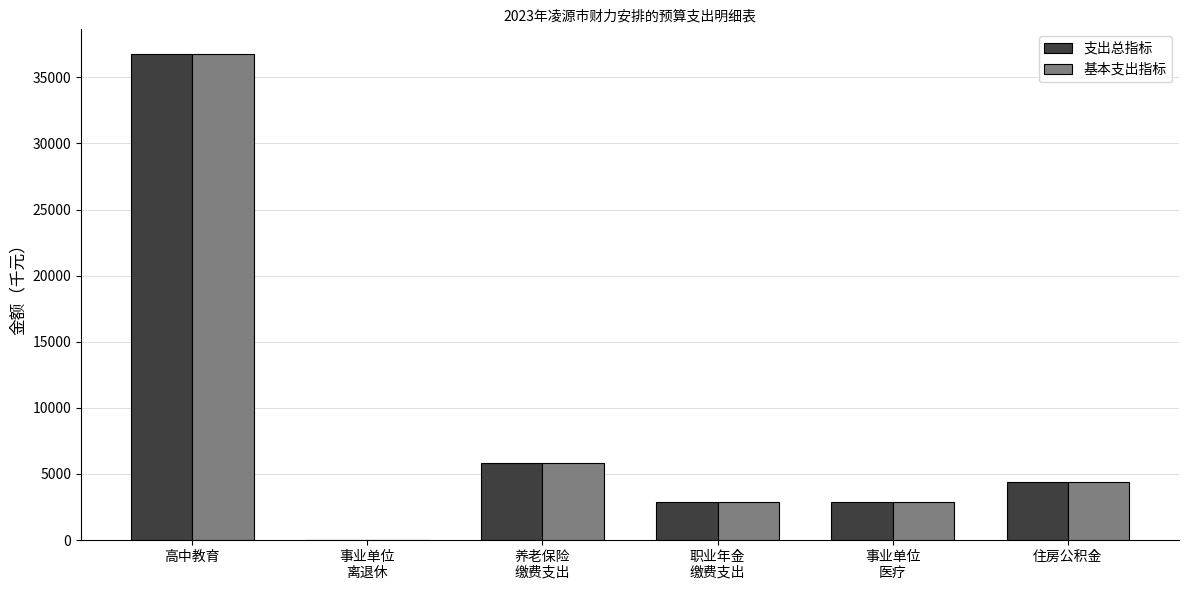

Is the value of 基本支出指标 at 住房公积金 greater than the value of 支出总指标 at 高中教育?

No